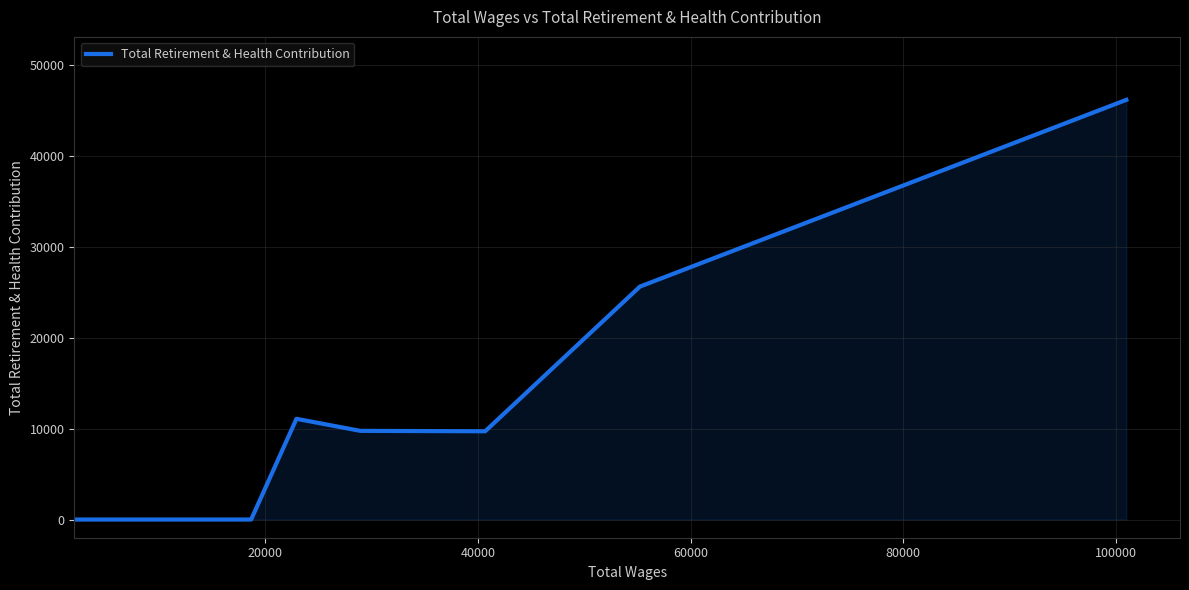

What is the sum of all values?

102279